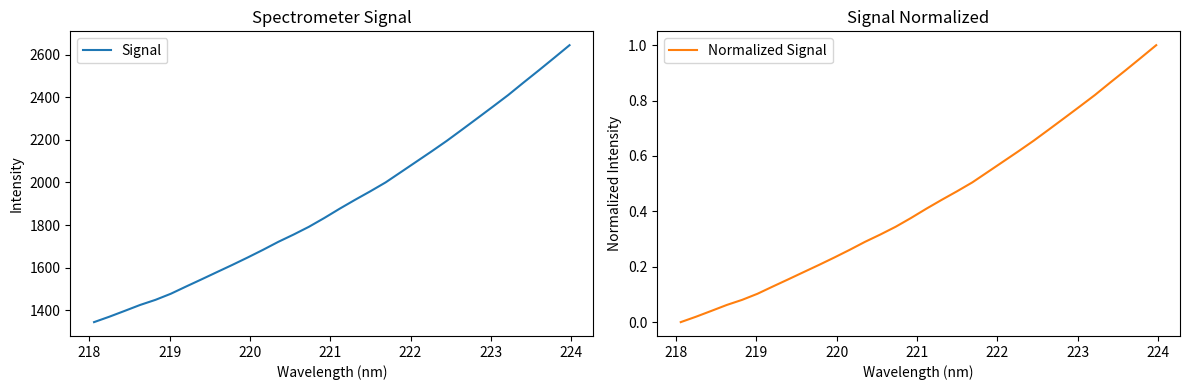

What is the greatest value displayed?

2643.9